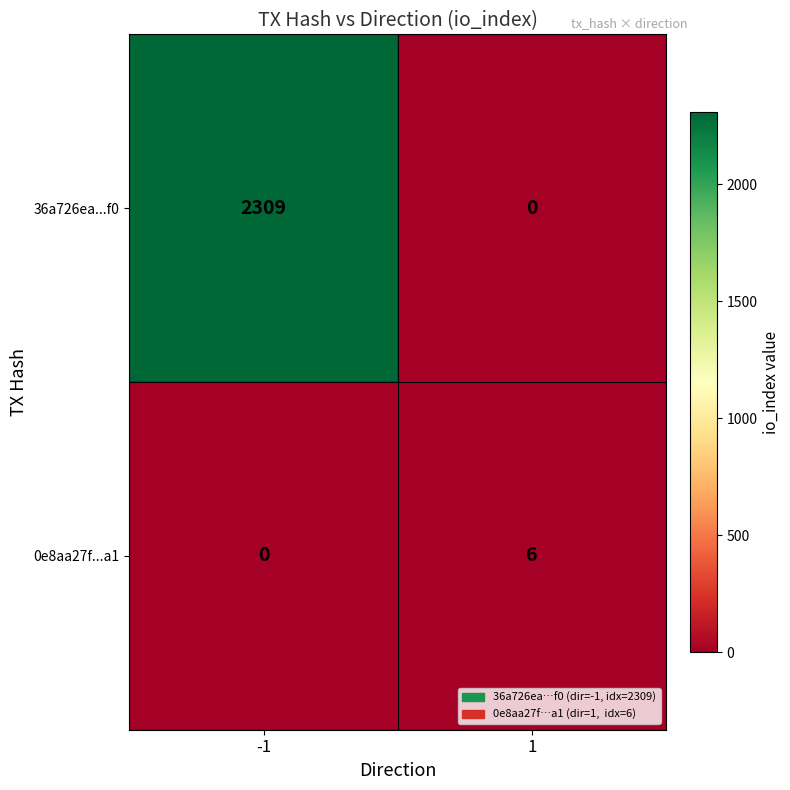

List the series in order of their overall mean, lowest first.

0e8aa27f...a1, 36a726ea...f0